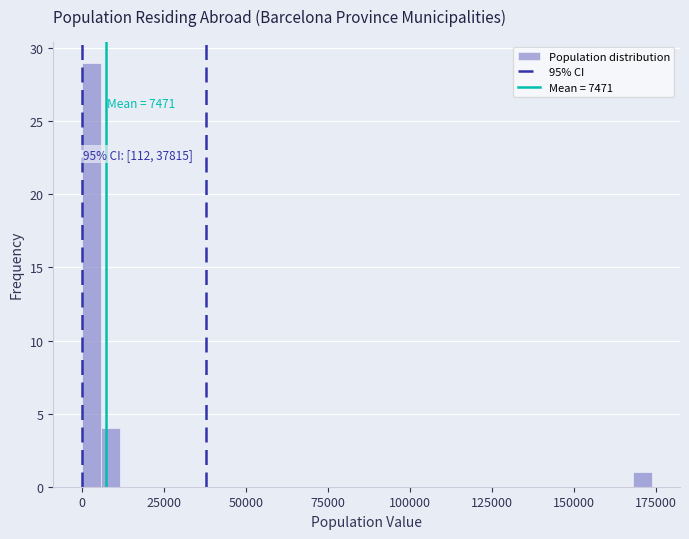

Around what value on the x-axis is the tallest bar? Give the approximate position of its centre, as read against the axis.

5000